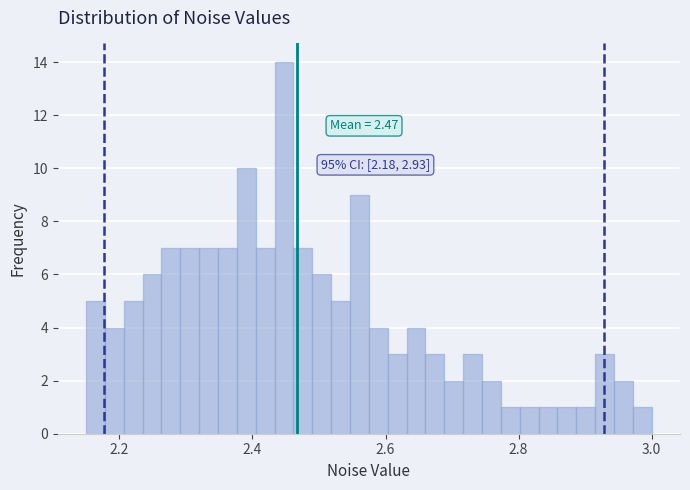

Read against the x-axis, roughly where is the centre of the tallest bar?

2.44